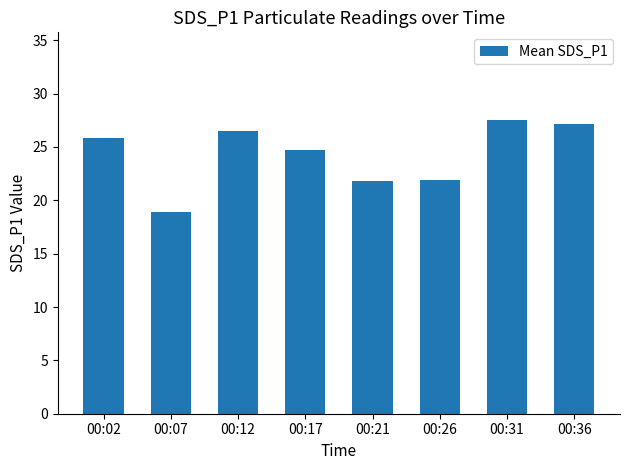

How many bars are there in total?

8